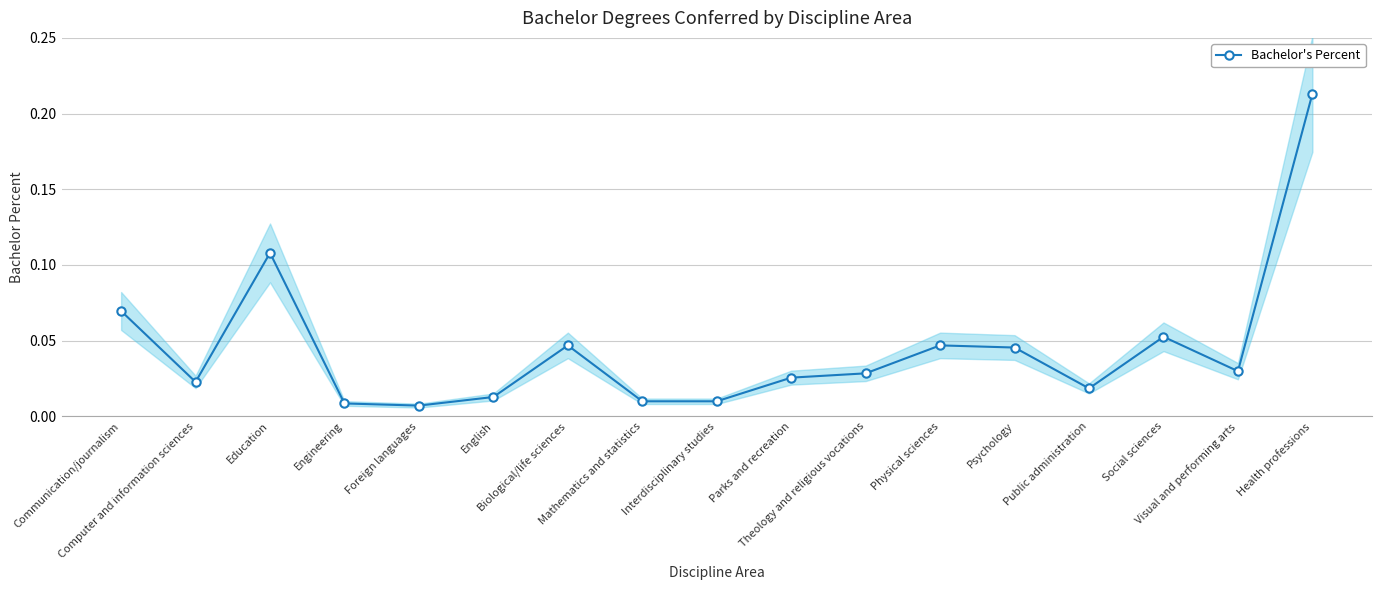

What position from the left is Physical sciences?

12